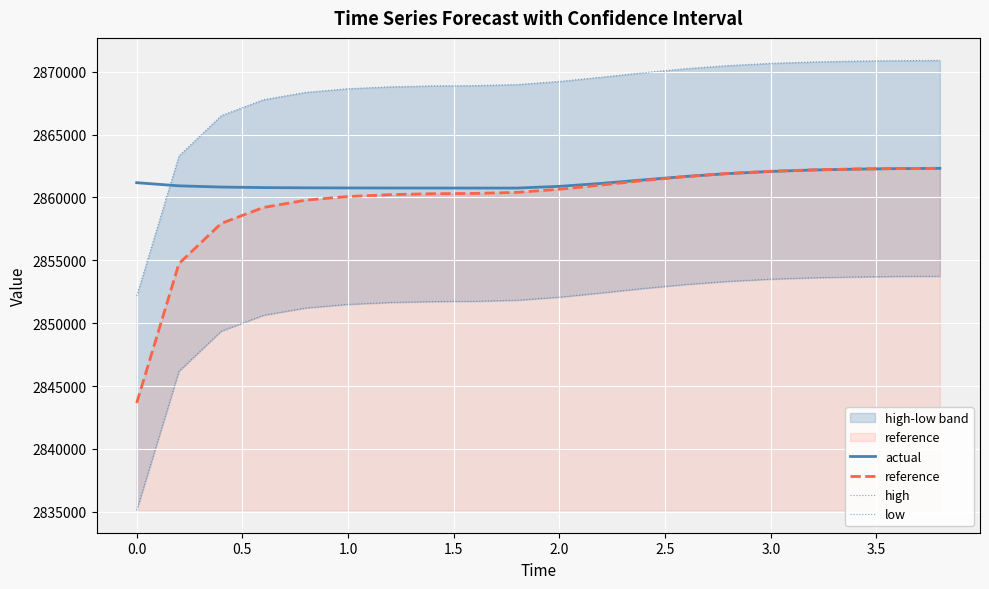

Reading left to right, extract all data points from this chart.

actual: 2861178.5	2860928.7	2860830.2	2860788.4	2860768.9	2860759.3	2860754.3	2860751.7	2860750.5	2860750.5	2860886.7	2861123.0	2861405.7	2861677.2	2861904.5	2862073.9	2862187.7	2862257.7	2862298.3	2862320.2
reference: 2843646.0	2854742.0	2857939.5	2859207.5	2859788.8	2860078.5	2860228.0	2860300.8	2860324.2	2860409.0	2860655.0	2860994.0	2861350.8	2861667.5	2861915.0	2862089.0	2862200.8	2862267.2	2862304.2	2862323.5
high: 2852176.9	2863306.2	2866513.3	2867785.1	2868368.1	2868658.7	2868808.7	2868881.7	2868905.2	2868990.2	2869237.0	2869577.0	2869934.8	2870252.5	2870500.7	2870675.3	2870787.4	2870854.1	2870891.2	2870910.5
low: 2835115.1	2846177.8	2849365.7	2850629.9	2851209.4	2851498.3	2851647.3	2851719.8	2851743.3	2851827.8	2852073.0	2852411.0	2852766.7	2853082.5	2853329.3	2853502.7	2853614.1	2853680.4	2853717.3	2853736.5